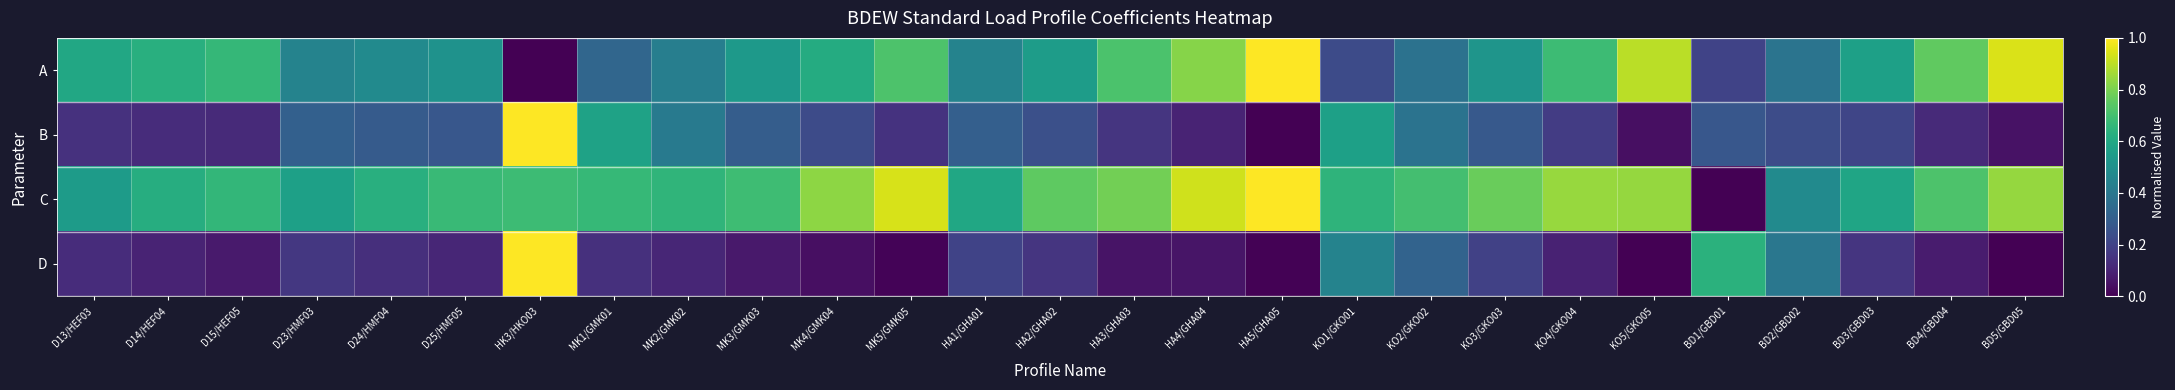

At how many categories does at least one series exceed 0?

27